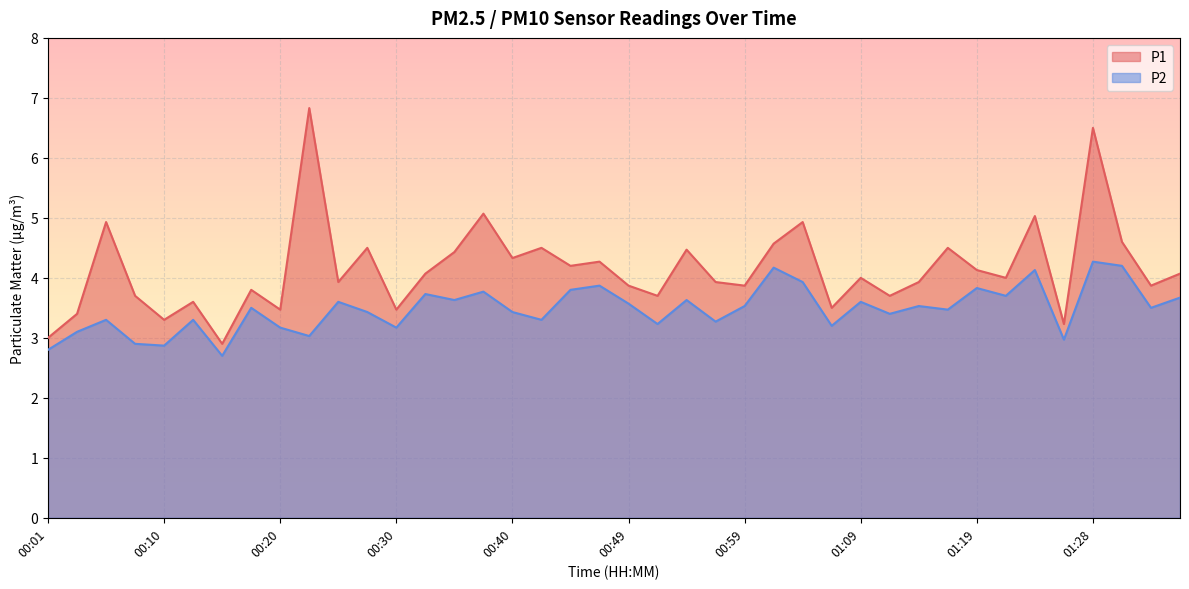

What is the maximum value for P2?

4.3